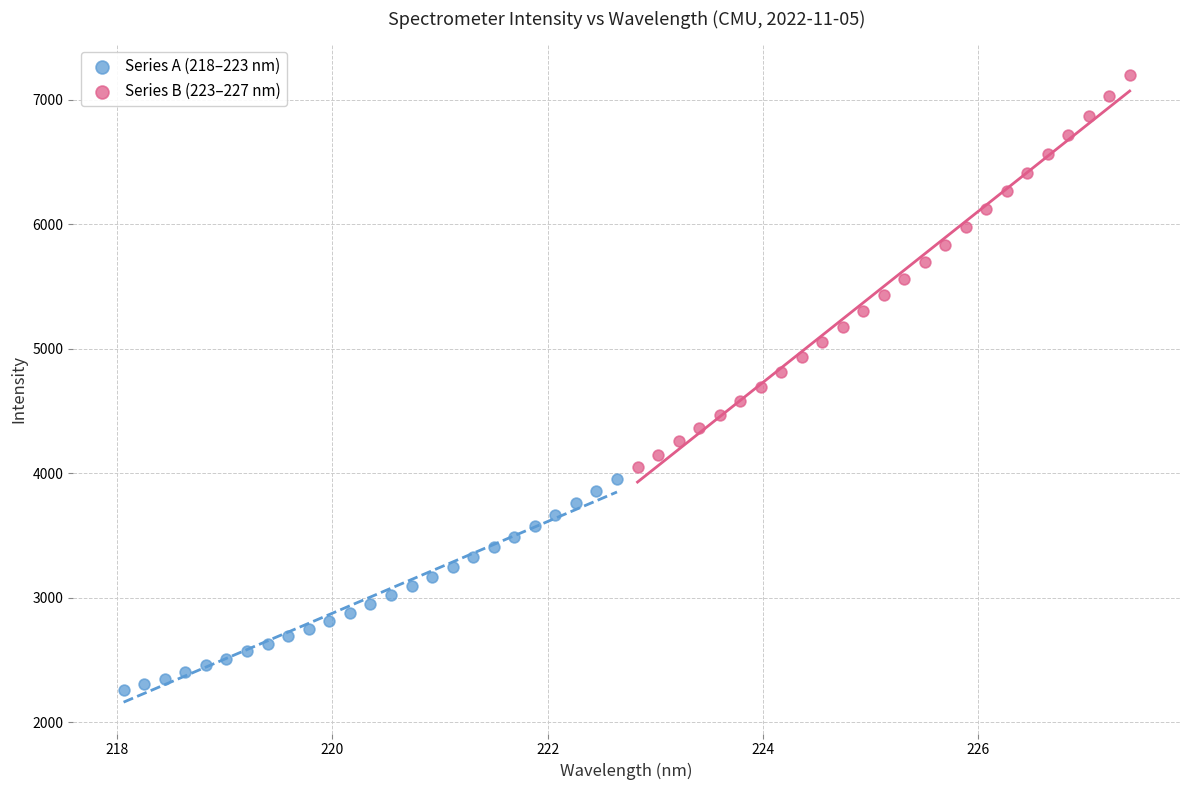

Which series has the largest Y range (max minus min)?

Series B (223–227 nm)